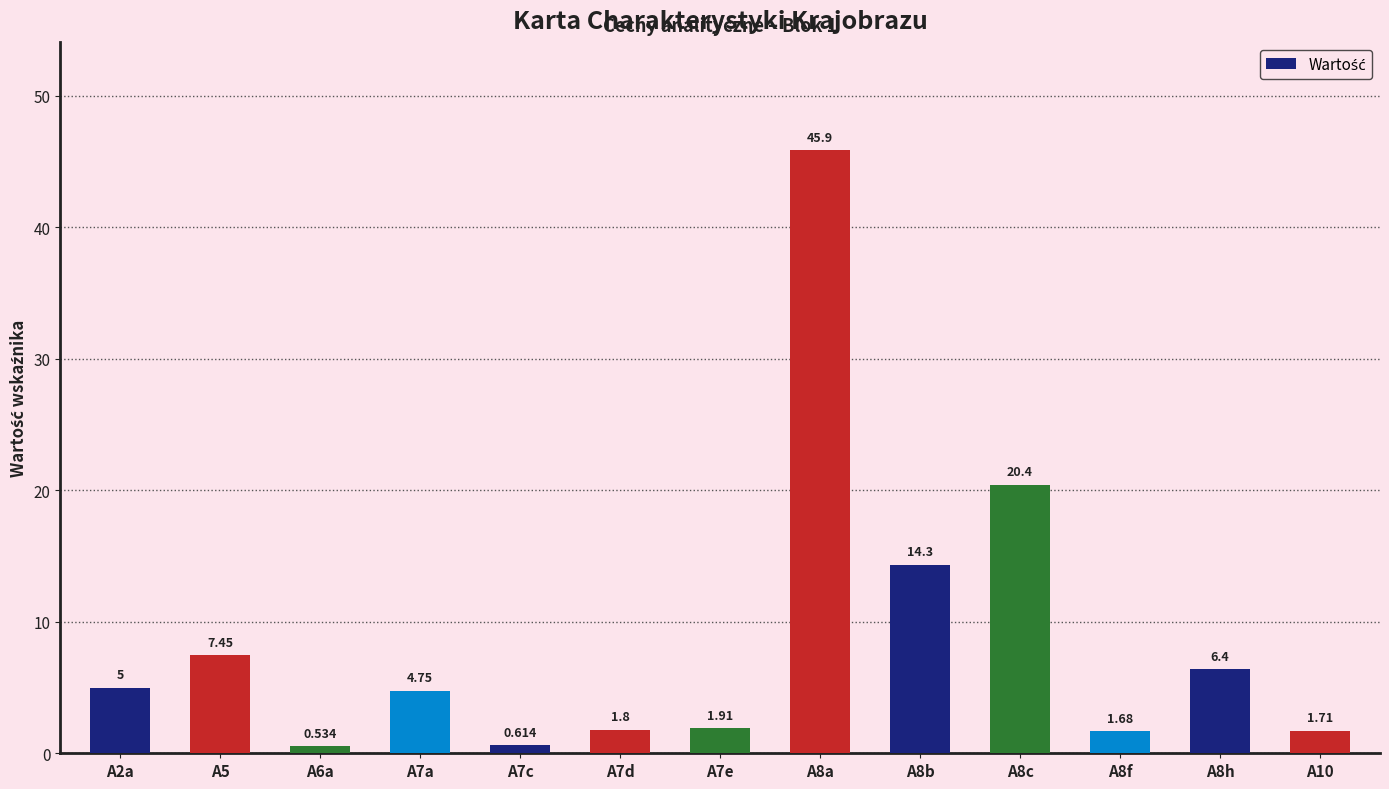

What is the difference between the maximum and second lowest values?

45.2